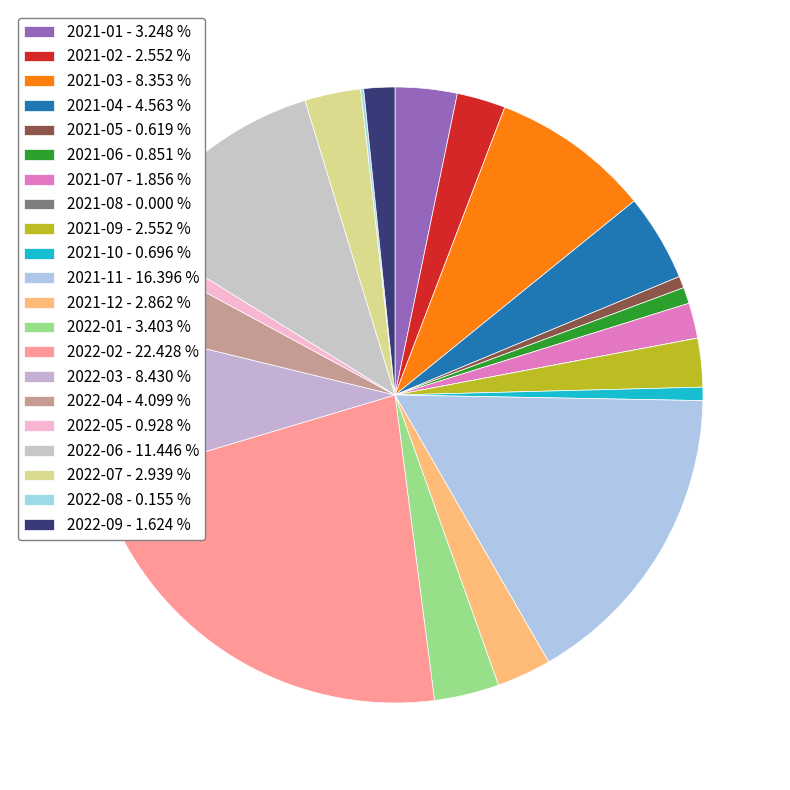

How many segments does this pie chart have?

21